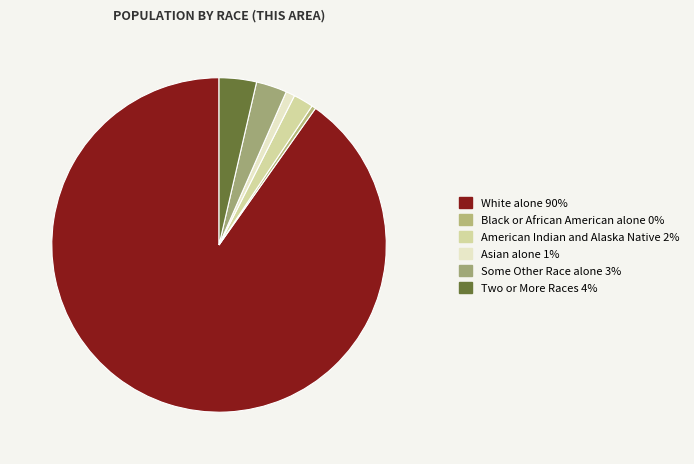

Which category has the biggest portion of the pie?

White alone